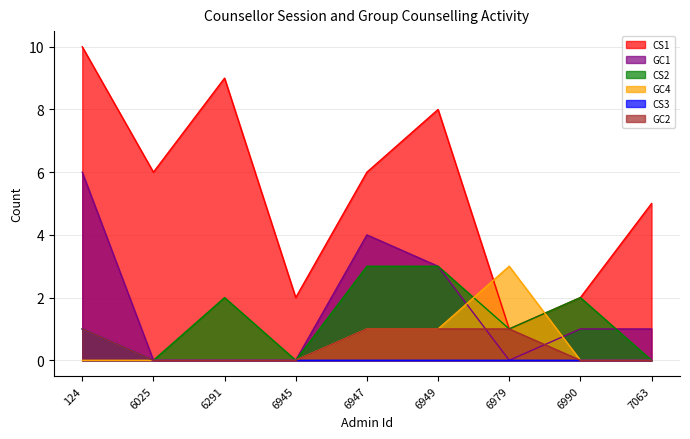

What is the difference between the highest and lowest values at 6025?

6